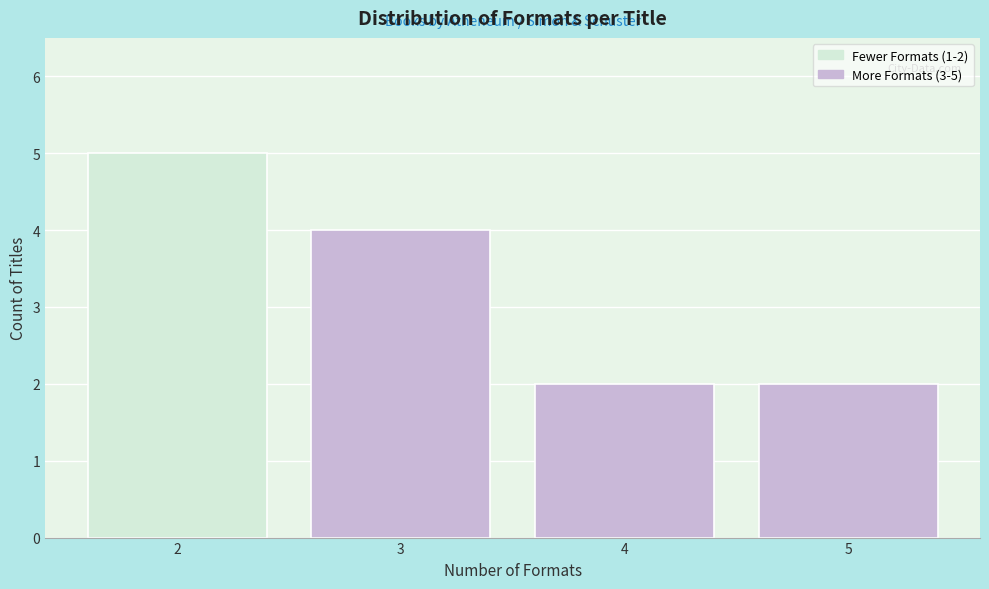

Reading left to right, transcribe all the data shown in this chart.

2=5	3=4	4=2	5=2